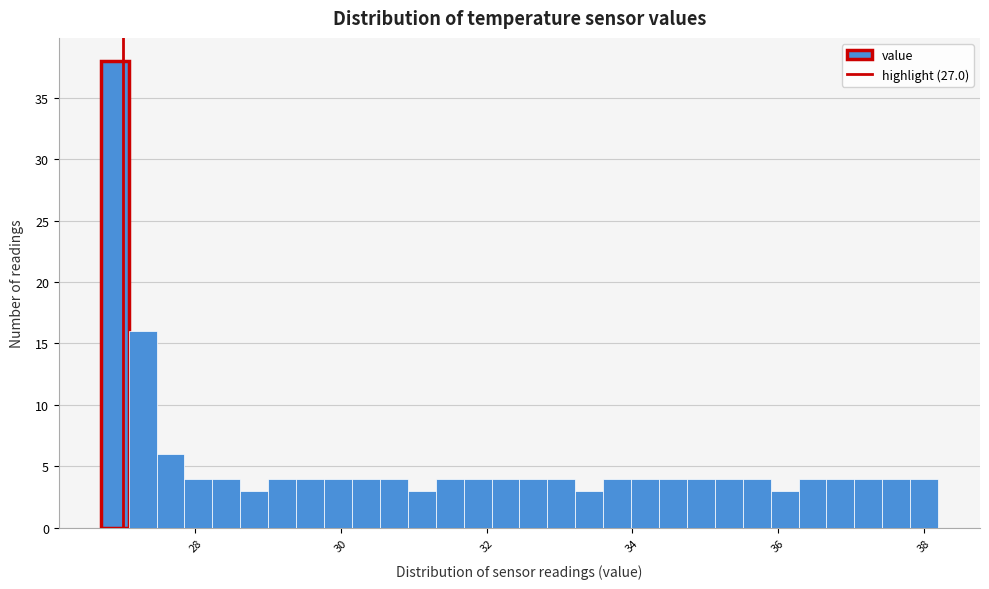

Around what value on the x-axis is the tallest bar? Give the approximate position of its centre, as read against the axis.

26.8